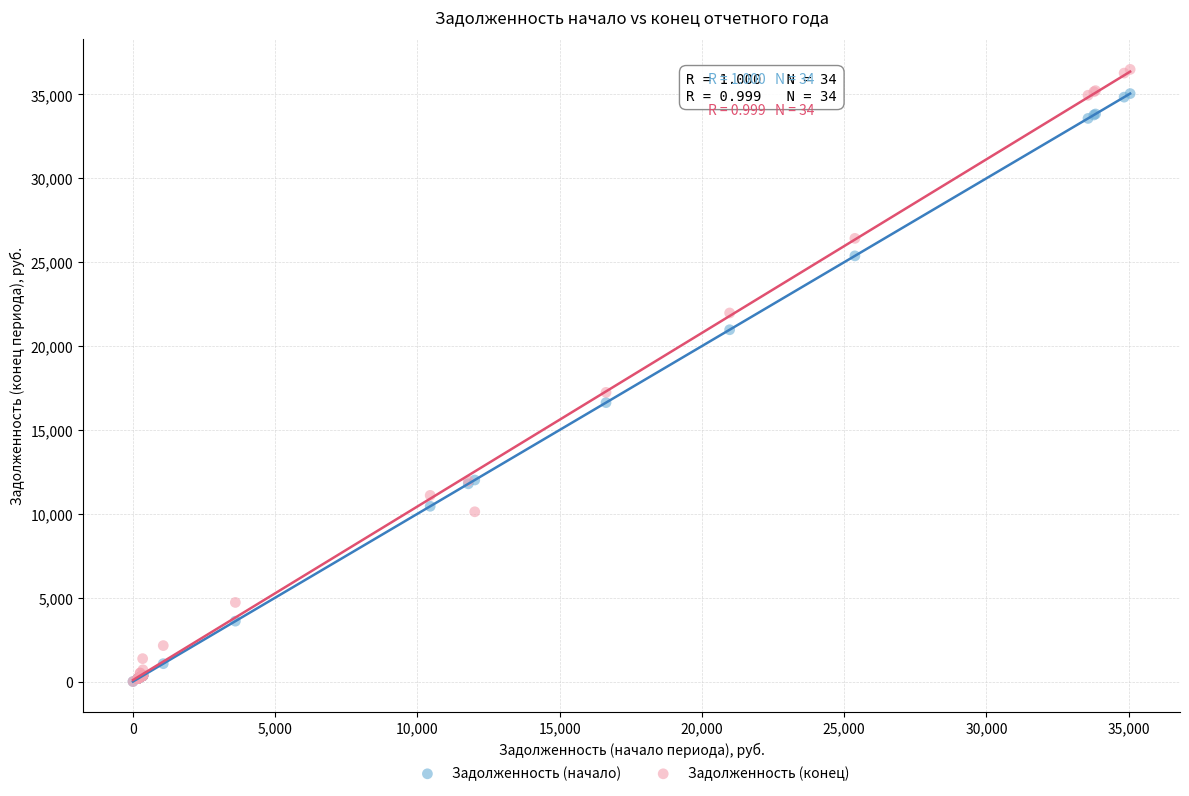

In the Задолженность (конец) series, what Y value is closest to 18248?

17239.7